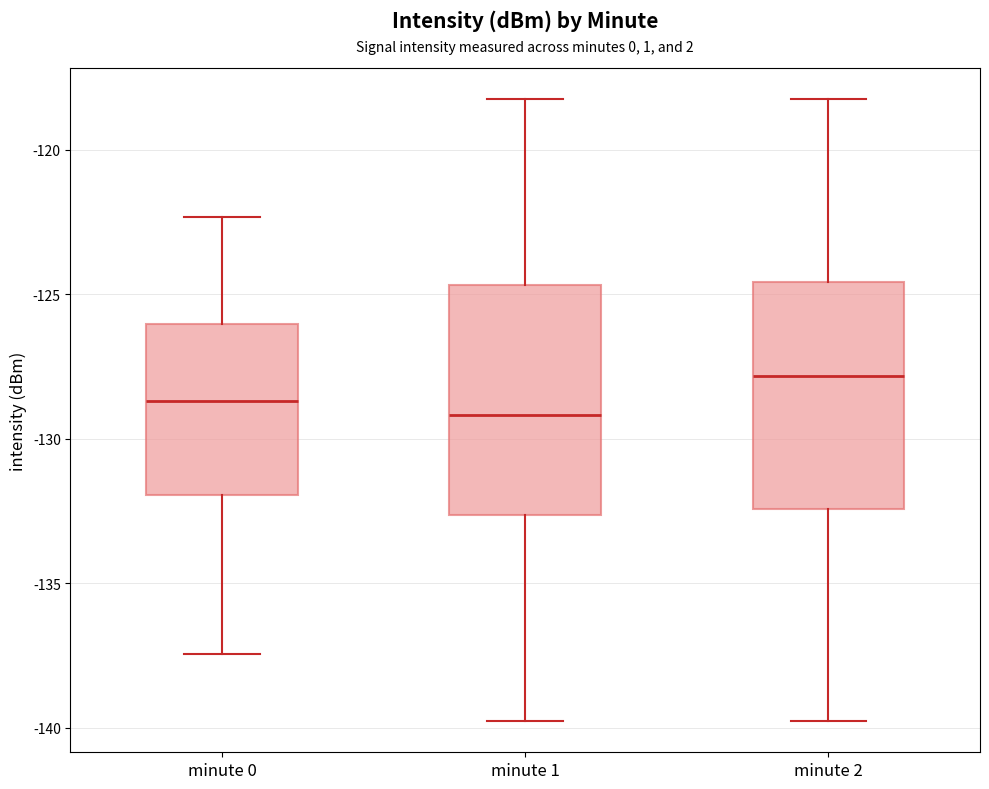

Reading left to right, read every box against the y-axis: the position of its median line, the range the box covers, and the ends of its whiskers. The values are not printed on the chart, so give them approximately, as read against the axis.

minute 0: median -128.5, box -132.0 to -126.0, whiskers -137.5 to -122.5
minute 1: median -129.0, box -132.5 to -124.5, whiskers -140.0 to -118.0
minute 2: median -128.0, box -132.5 to -124.5, whiskers -140.0 to -118.0